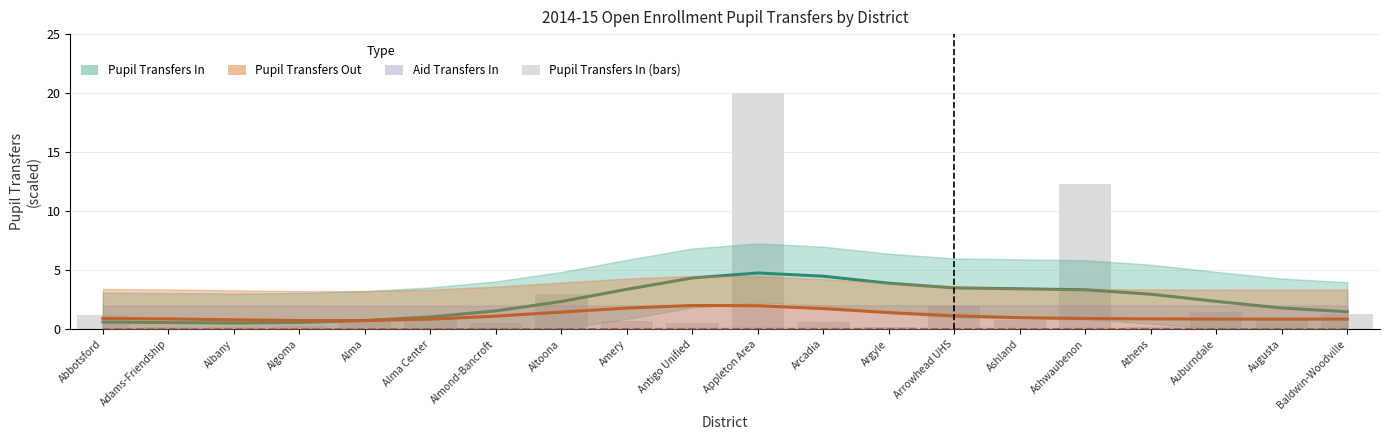

Which category has the lowest value across all series?

Albany